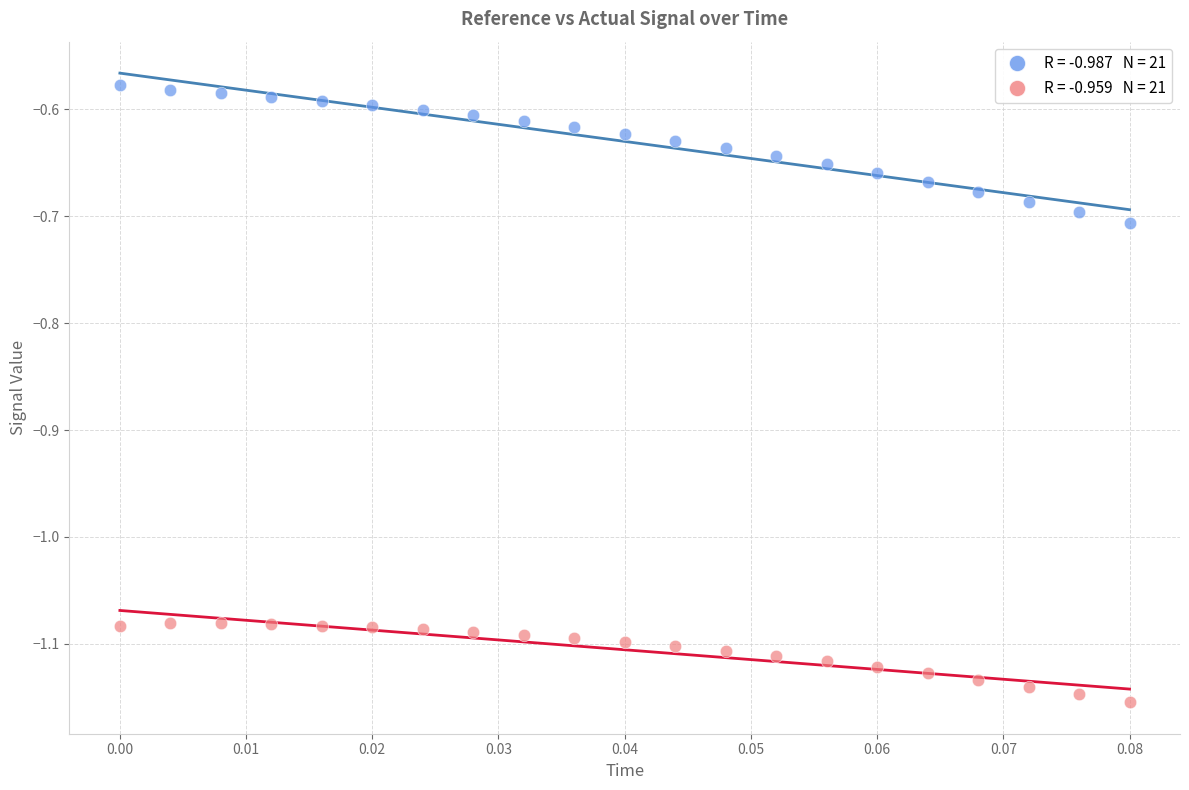

Across all data points, what is the range of Y values (max minus min)?

0.6